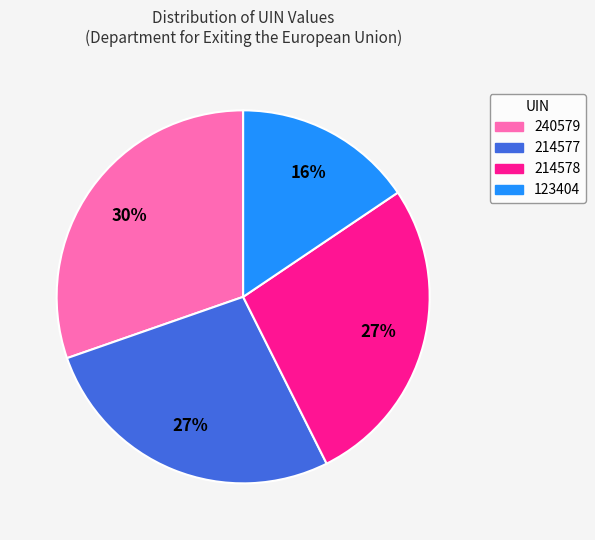

Which category has the smallest portion of the pie?

123404